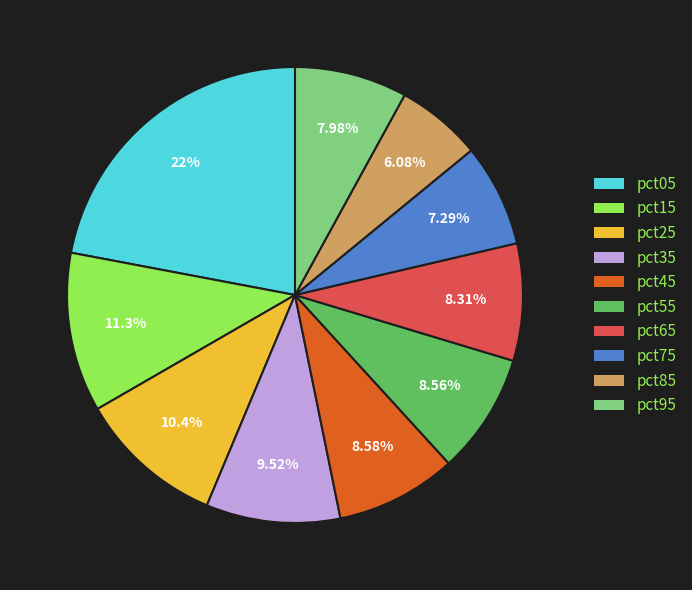

Combined, what portion of the pie is pct65 and pct45?

16.9%